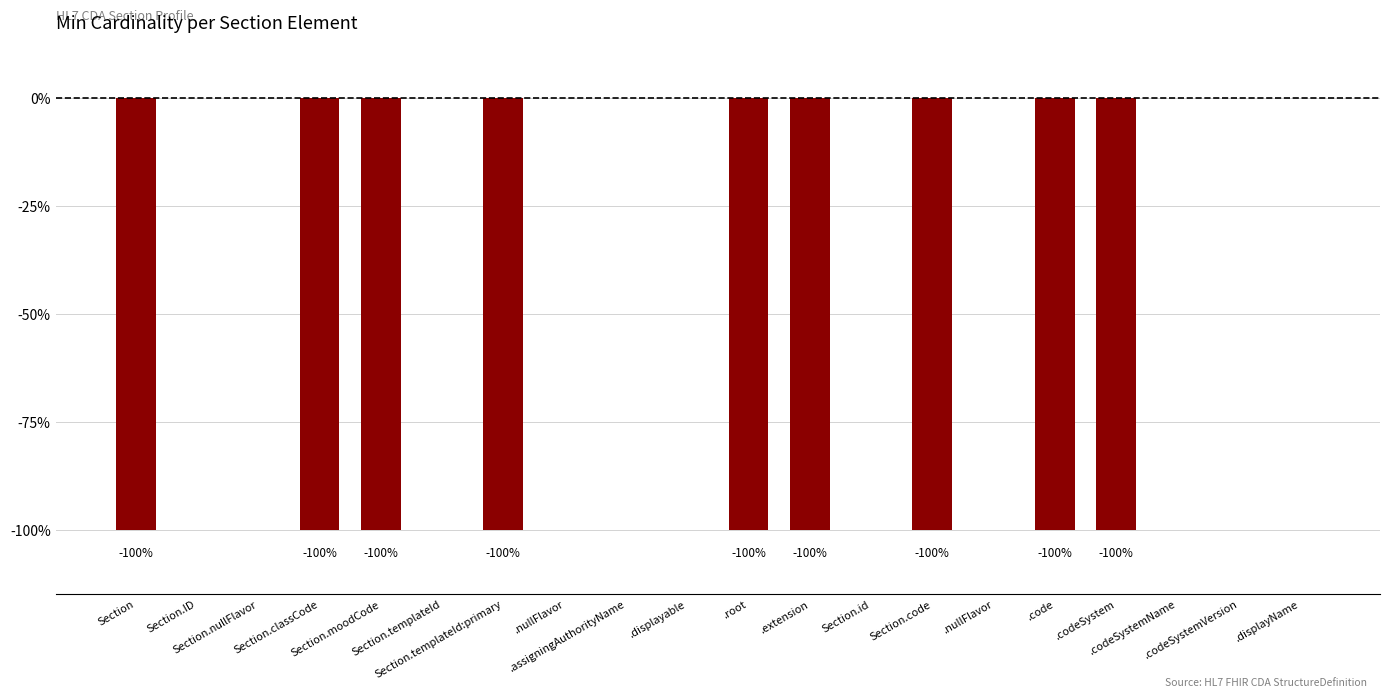

What is the change in value from Section.classCode to Section.id?

+1